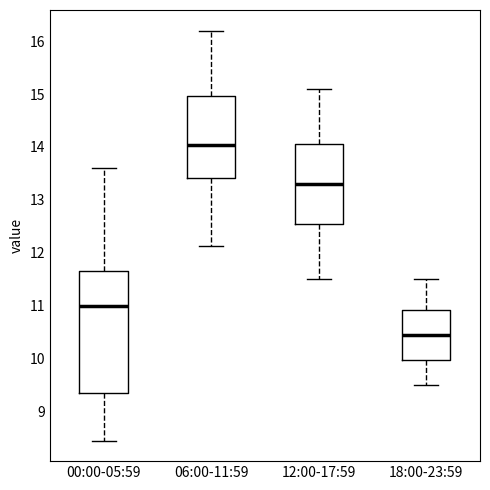

Which box has the lowest median line?

18:00-23:59